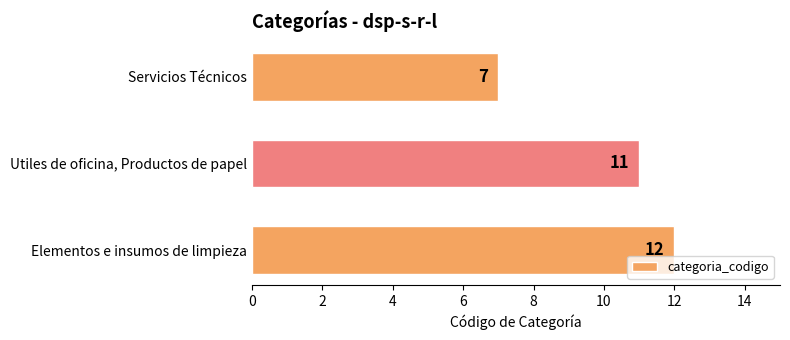

What is the greatest value displayed?

12